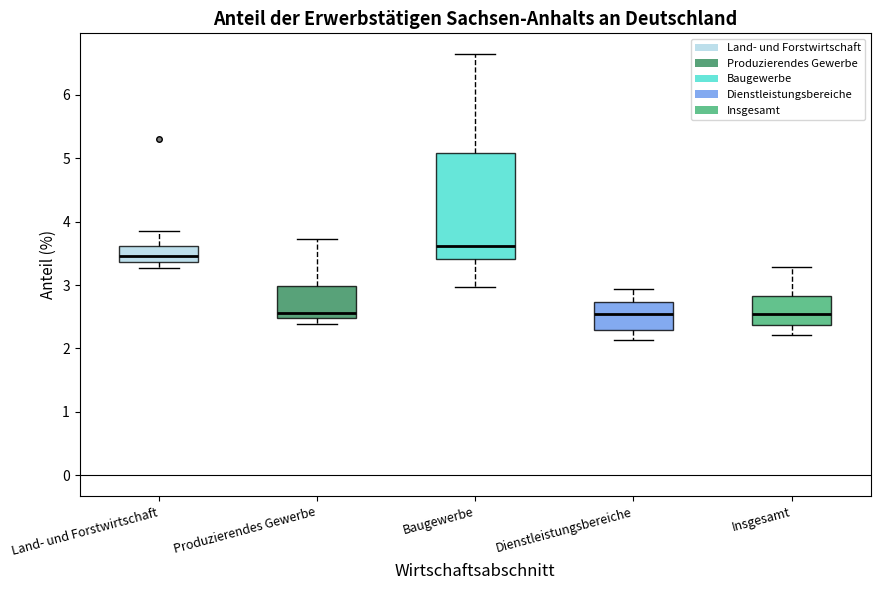

Where is the upper edge of the box for Produzierendes Gewerbe on the y-axis? The values are not printed on the chart, so give them approximately, as read against the axis.

3.0